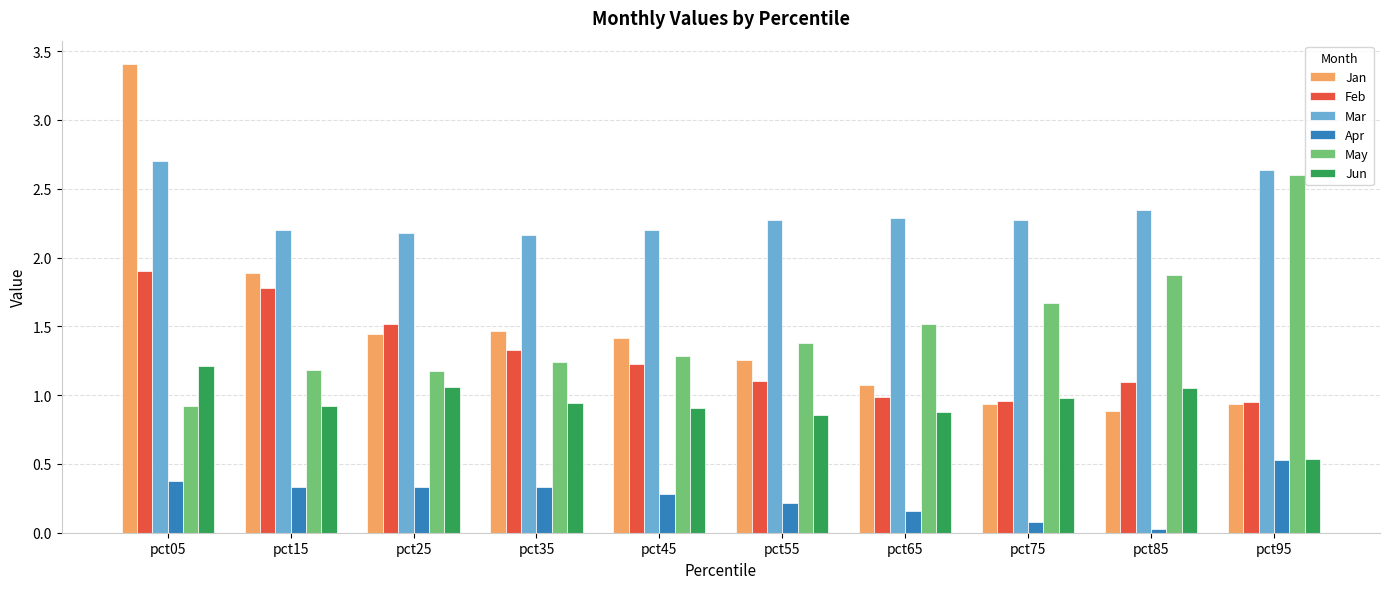

How many groups of bars are there?

10